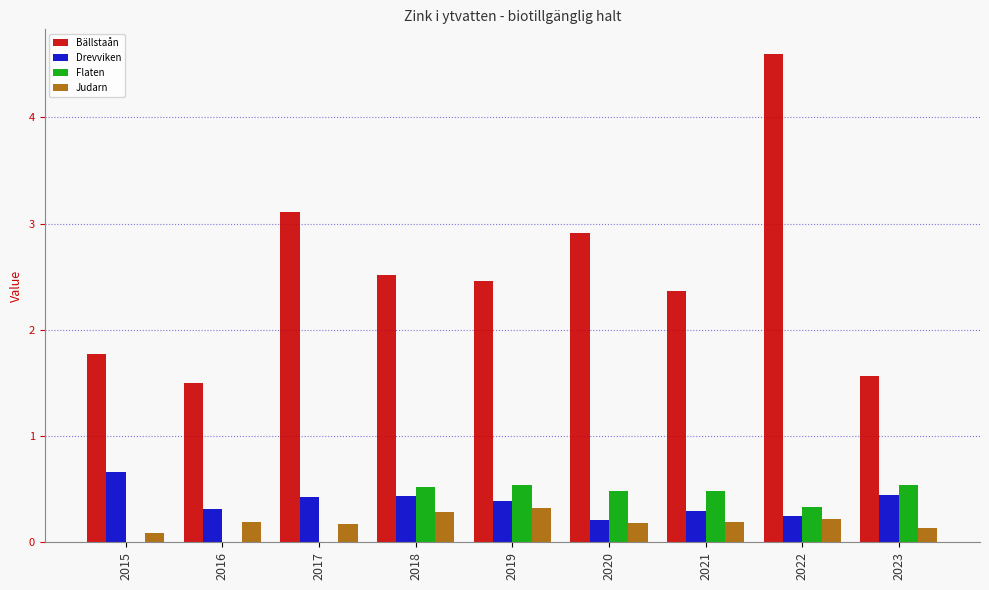

What is the sum of all Drevviken values?

3.4